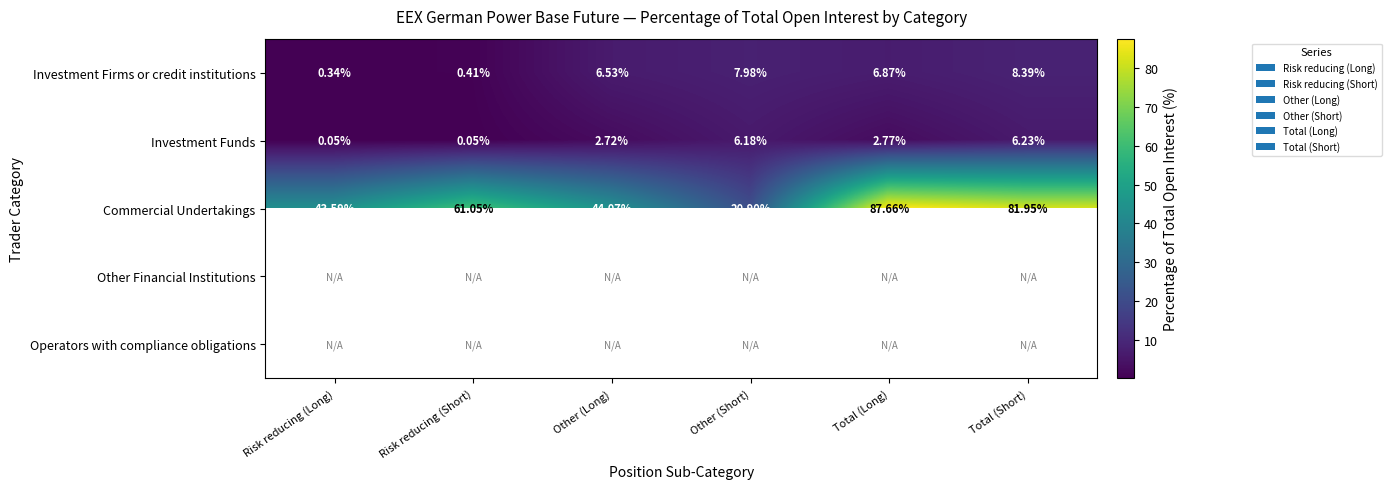

Is the value of Commercial Undertakings at Other (Long) greater than the value of Investment Firms or credit institutions at Other (Long)?

Yes